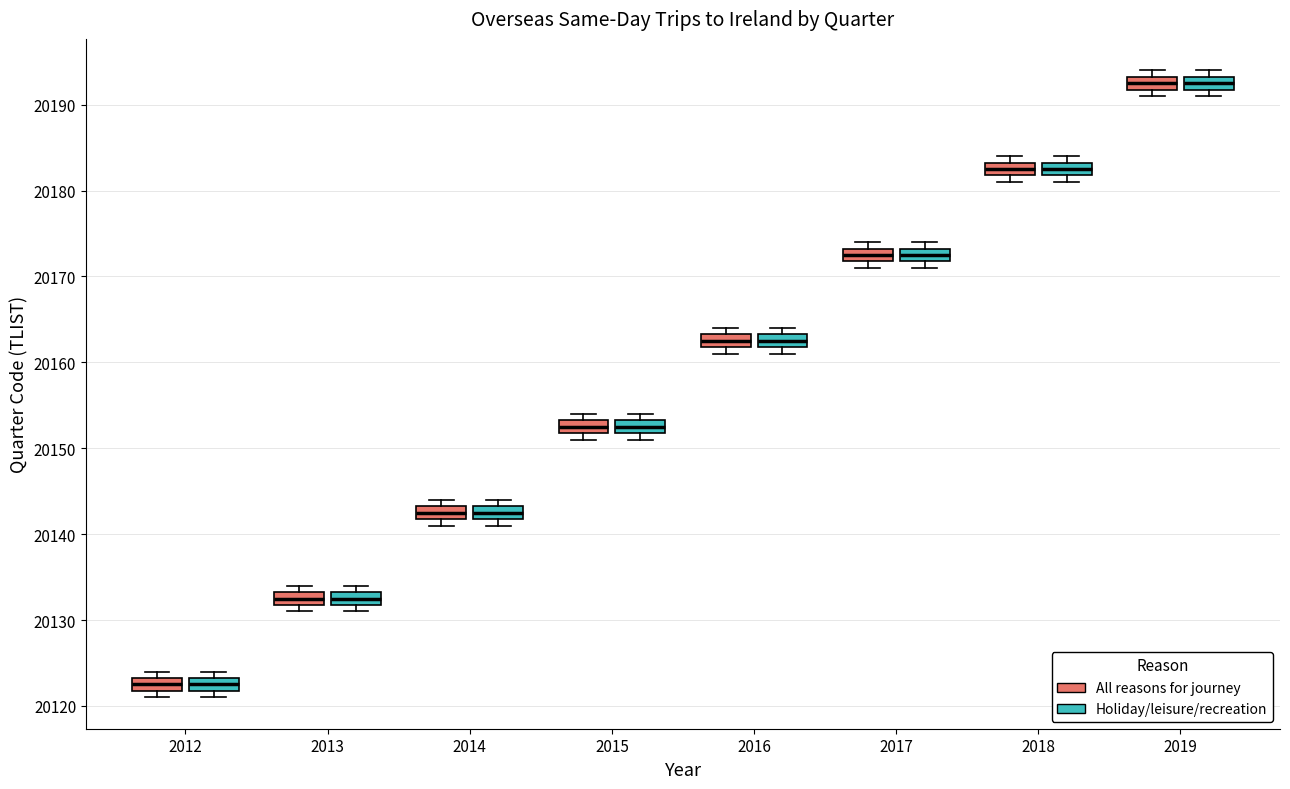

Reading left to right, read every box against the y-axis: the position of its median line, the range the box covers, and the ends of its whiskers. The values are not printed on the chart, so give them approximately, as read against the axis.

2012 (All reasons for journey): median 20123 (inside the box), box 20122 to 20123, whiskers 20121 to 20124
2012 (Holiday/leisure/recreation): median 20123 (inside the box), box 20122 to 20123, whiskers 20121 to 20124
2013 (All reasons for journey): median 20133 (inside the box), box 20132 to 20133, whiskers 20131 to 20134
2013 (Holiday/leisure/recreation): median 20133 (inside the box), box 20132 to 20133, whiskers 20131 to 20134
2014 (All reasons for journey): median 20143 (inside the box), box 20142 to 20143, whiskers 20141 to 20144
2014 (Holiday/leisure/recreation): median 20143 (inside the box), box 20142 to 20143, whiskers 20141 to 20144
2015 (All reasons for journey): median 20153 (inside the box), box 20152 to 20153, whiskers 20151 to 20154
2015 (Holiday/leisure/recreation): median 20153 (inside the box), box 20152 to 20153, whiskers 20151 to 20154
2016 (All reasons for journey): median 20163 (inside the box), box 20162 to 20163, whiskers 20161 to 20164
2016 (Holiday/leisure/recreation): median 20163 (inside the box), box 20162 to 20163, whiskers 20161 to 20164
2017 (All reasons for journey): median 20173 (inside the box), box 20172 to 20173, whiskers 20171 to 20174
2017 (Holiday/leisure/recreation): median 20173 (inside the box), box 20172 to 20173, whiskers 20171 to 20174
2018 (All reasons for journey): median 20183 (inside the box), box 20182 to 20183, whiskers 20181 to 20184
2018 (Holiday/leisure/recreation): median 20183 (inside the box), box 20182 to 20183, whiskers 20181 to 20184
2019 (All reasons for journey): median 20193 (inside the box), box 20192 to 20193, whiskers 20191 to 20194
2019 (Holiday/leisure/recreation): median 20193 (inside the box), box 20192 to 20193, whiskers 20191 to 20194